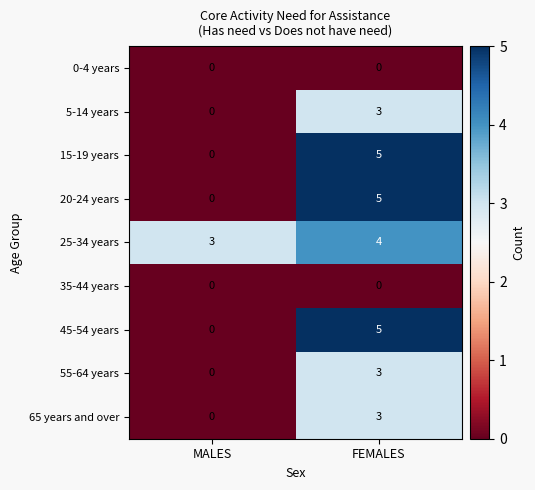

At how many categories does at least one series exceed 2?

2